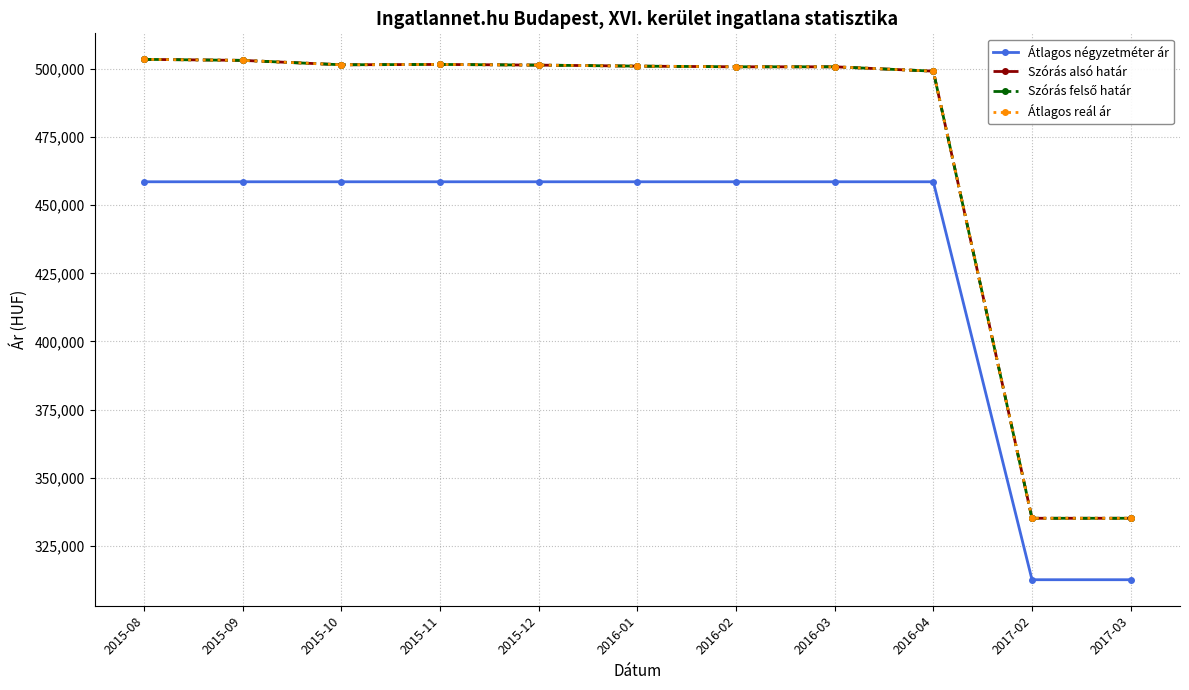

Which series changed the most between 2016-03 and 2017-03?

Szórás alsó határ